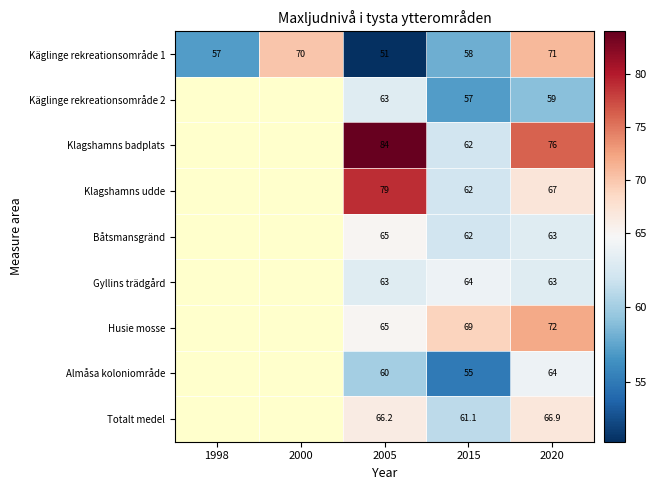

Is the value of Totalt medel at 2015 greater than the value of Gyllins trädgård at 2020?

No